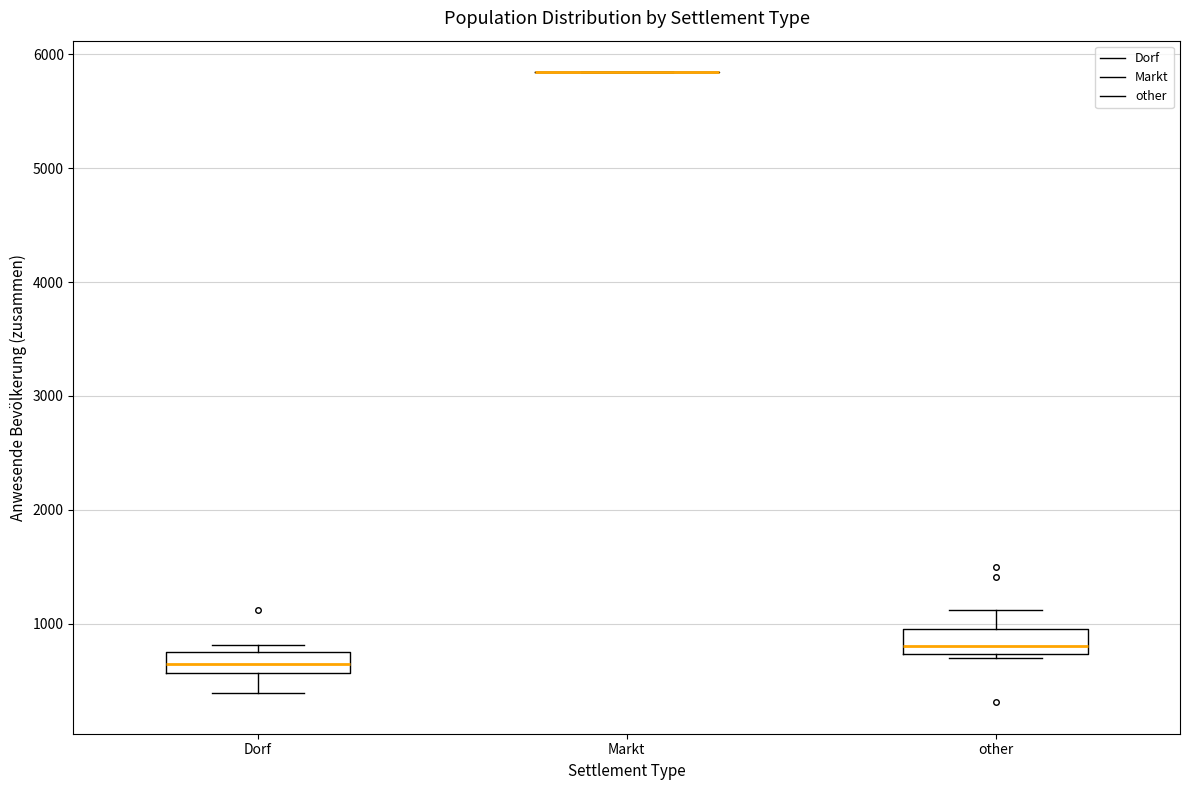

Where is the lower edge of the box for other on the y-axis? The values are not printed on the chart, so give them approximately, as read against the axis.

700